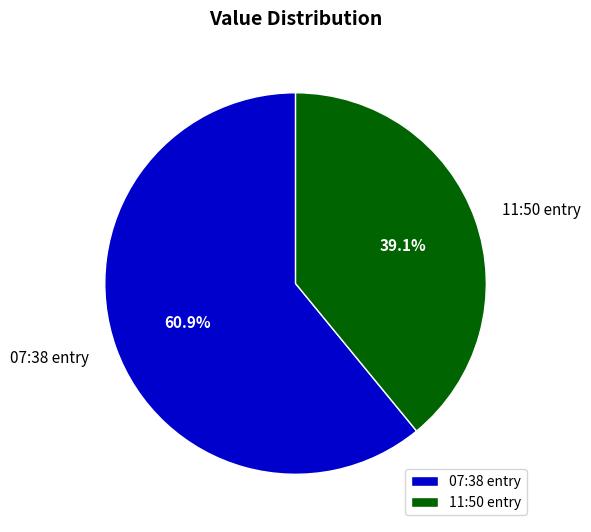

Which category has the biggest portion of the pie?

07:38 entry